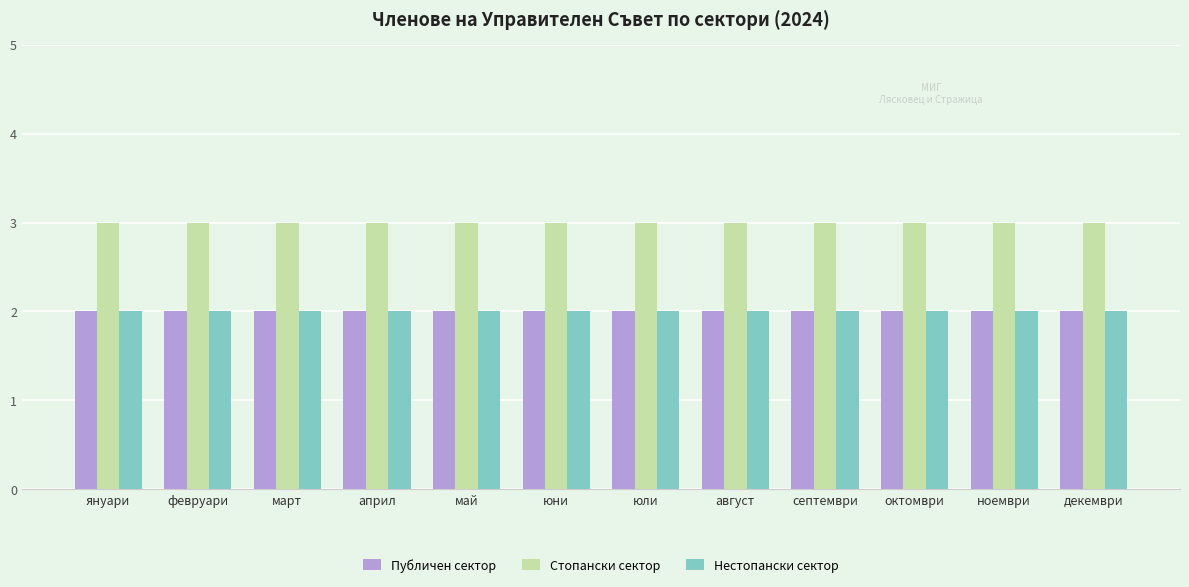

Is the value of Нестопански сектор at октомври greater than the value of Стопански сектор at януари?

No